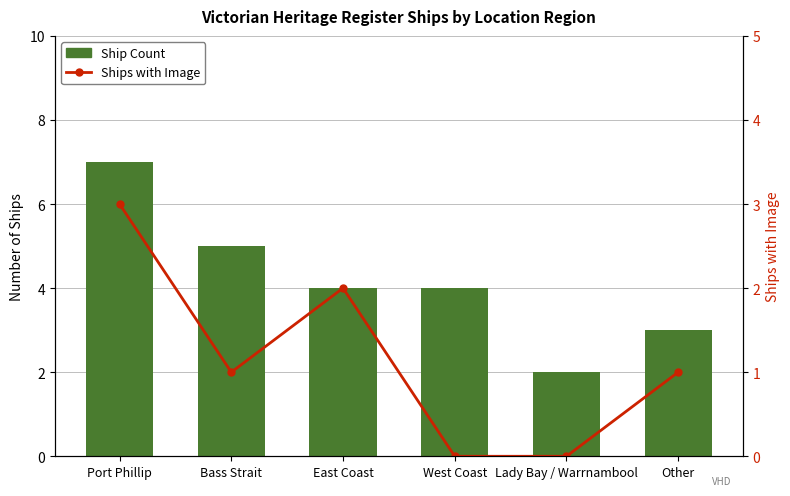

Does the chart contain any negative values?

No